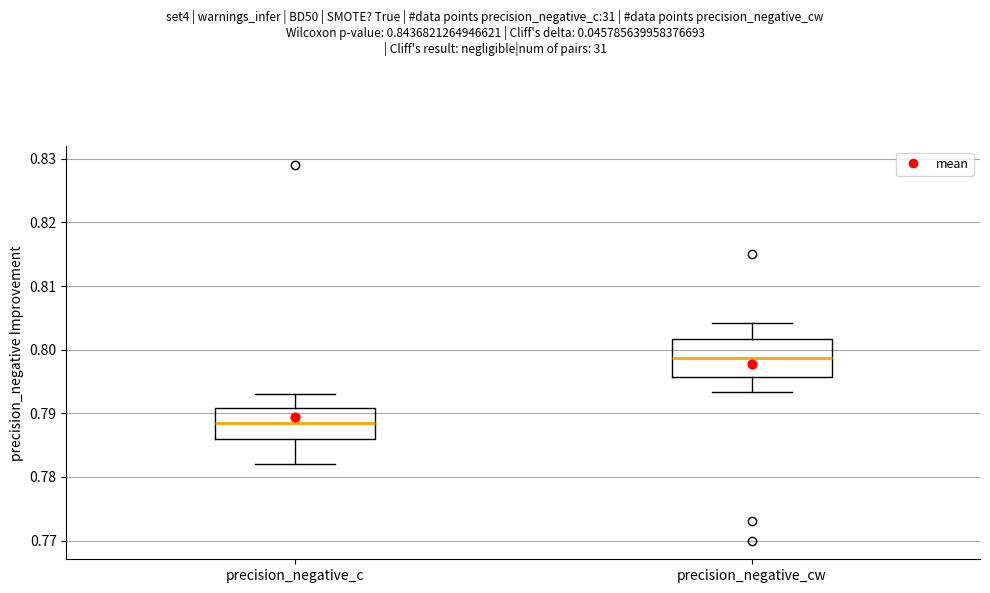

Which box's median line is the lowest?

precision_negative_c